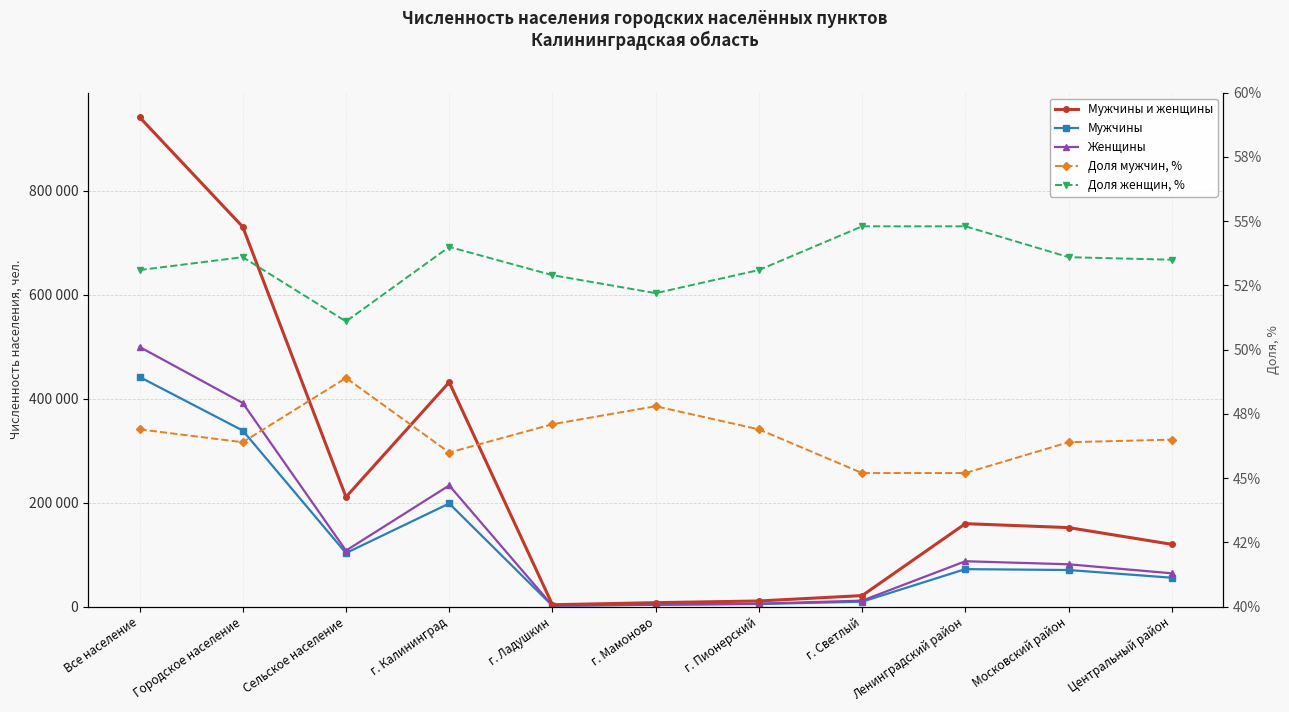

Which series has the largest range (max minus min)?

Мужчины и женщины